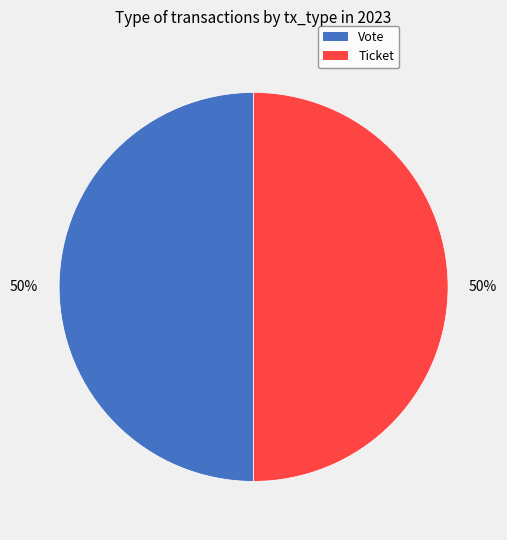

Combined, do Vote and Ticket account for over 50%?

Yes